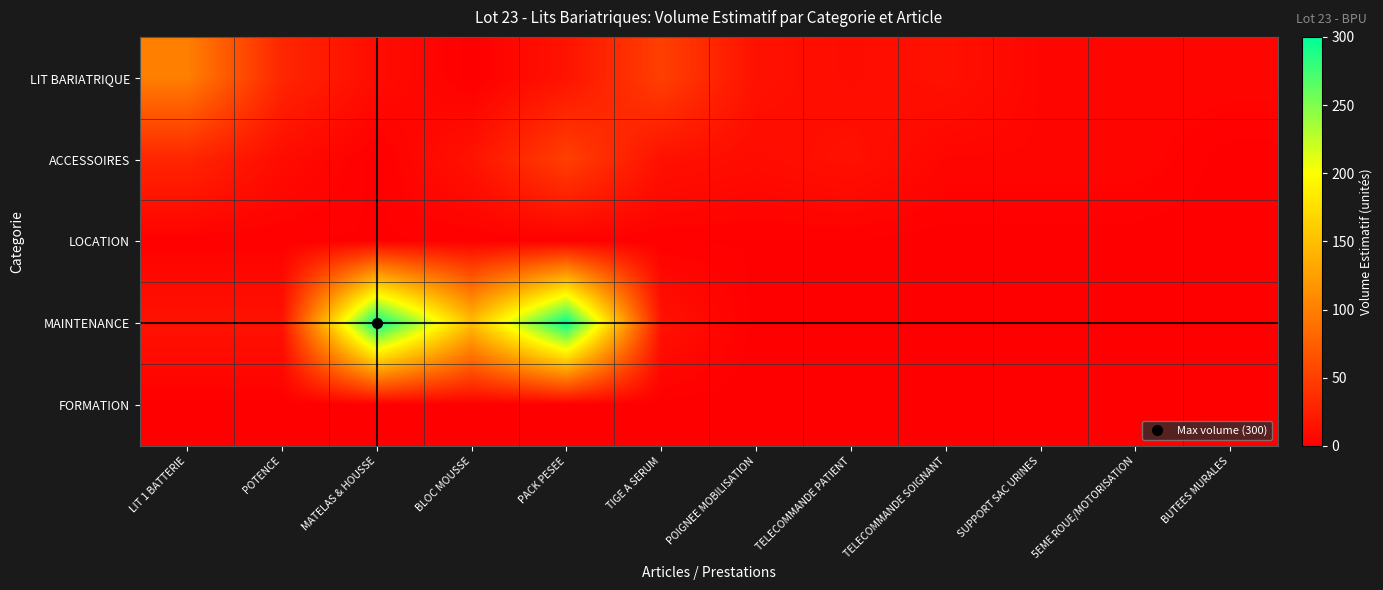

How many series are shown in this chart?

5